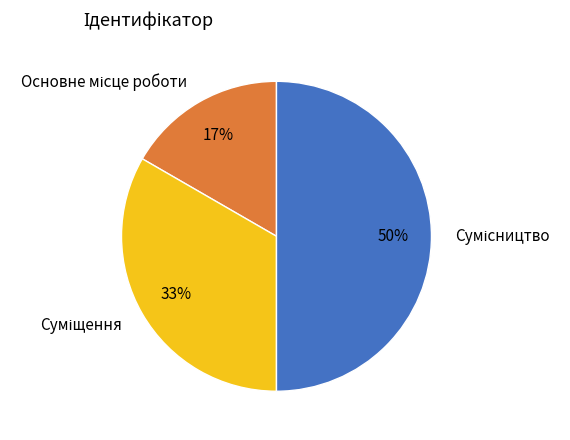

To the nearest percent, what is the difference between the largest and smallest slice percentages?

33%